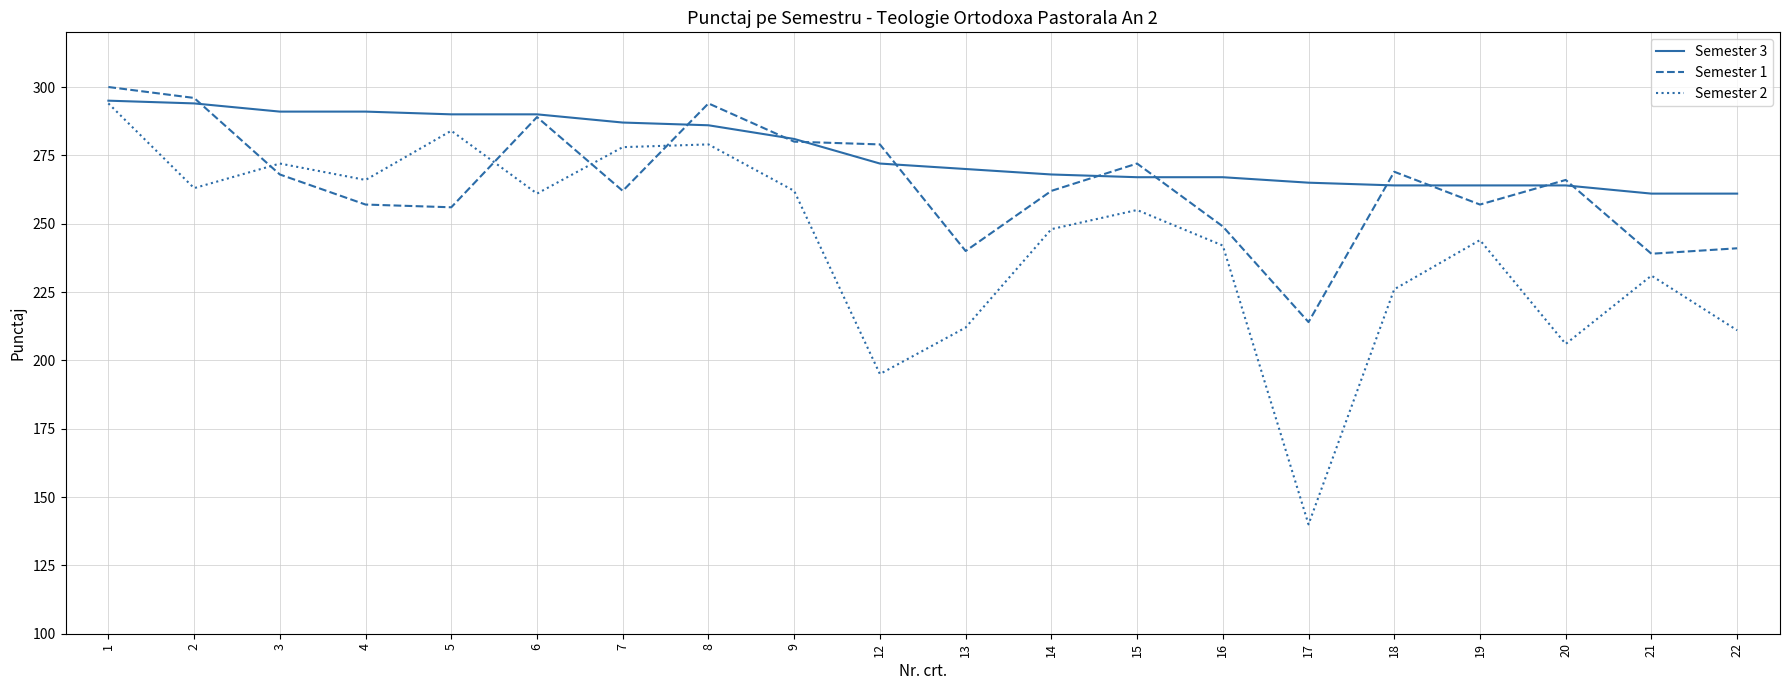

Is it true that Semester 3 equals 287 at 7?

True